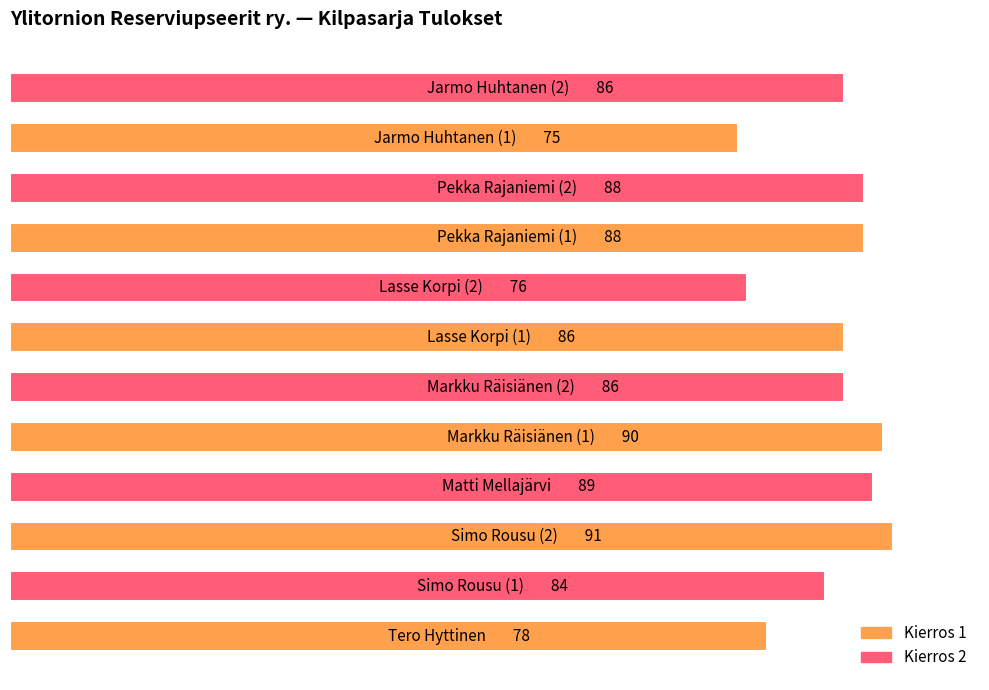

How many series are shown in this chart?

1